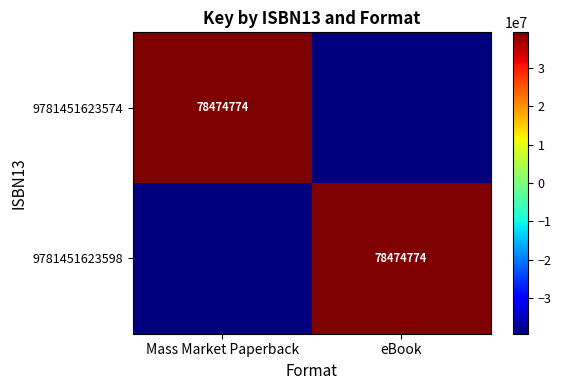

At which category is the sum across all series the highest?

Mass Market Paperback